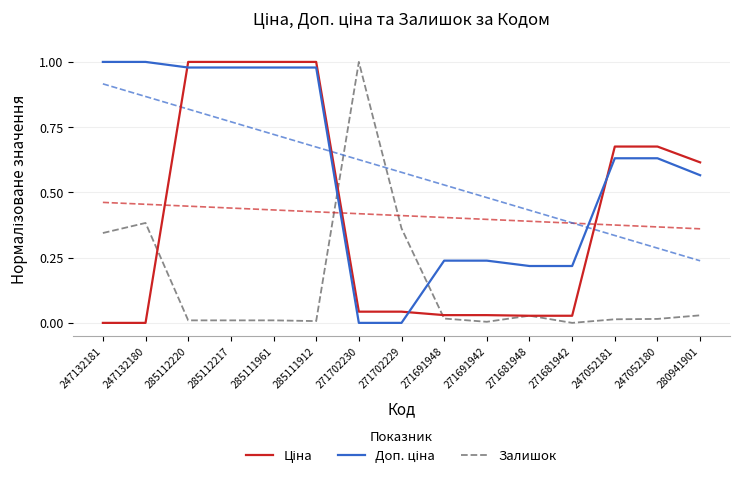

How many intersections are there between Доп. ціна and Ціна?

3